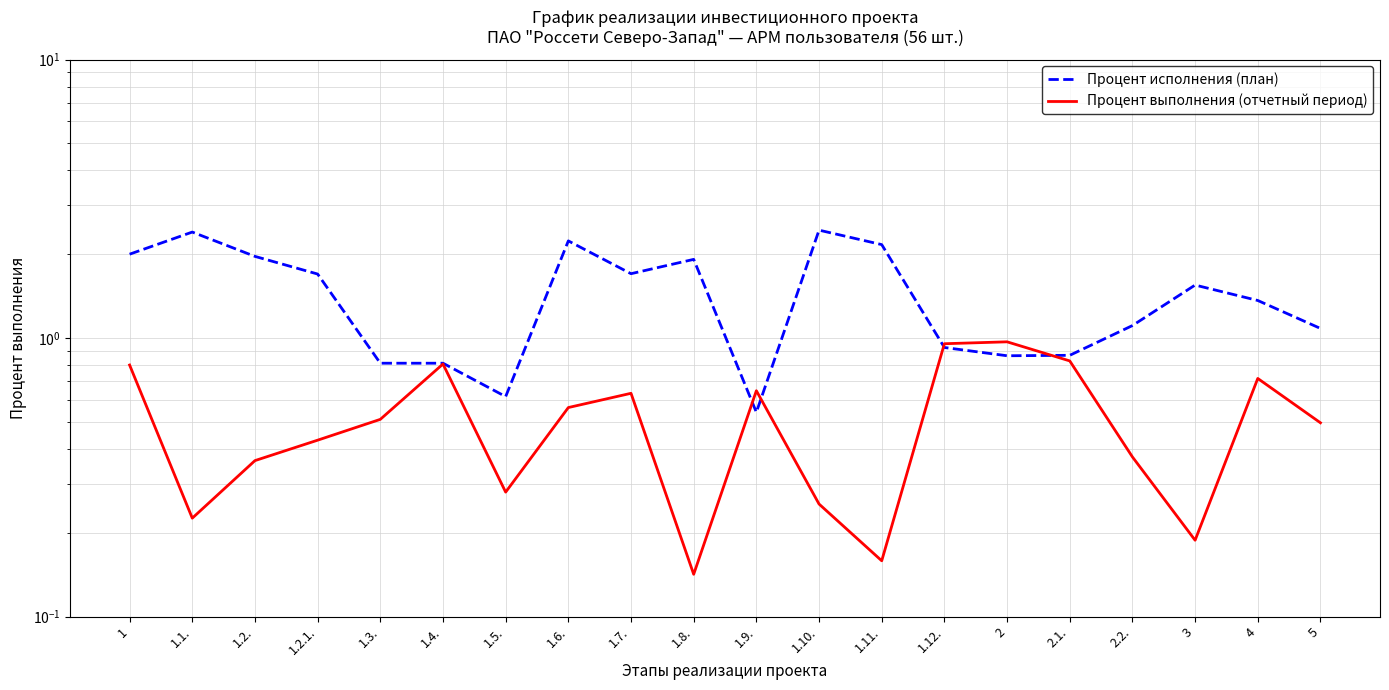

What is the label of the 8th point from the right?

1.11.